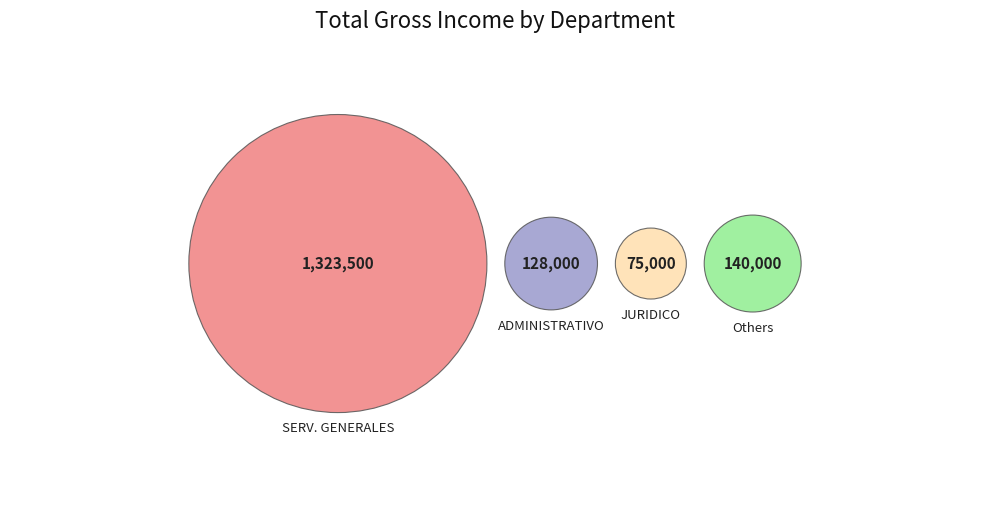

Which category has the biggest portion of the pie?

SERVICIOS GENERALES